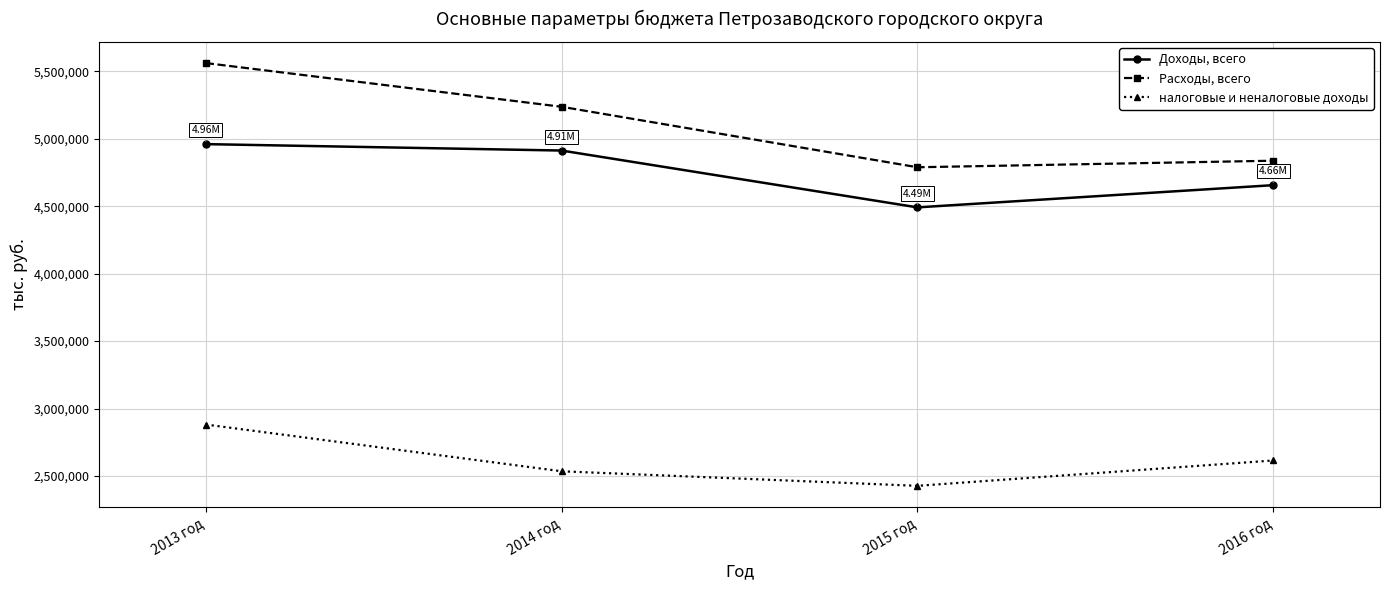

What is the label of the 4th point from the right?

2013 год